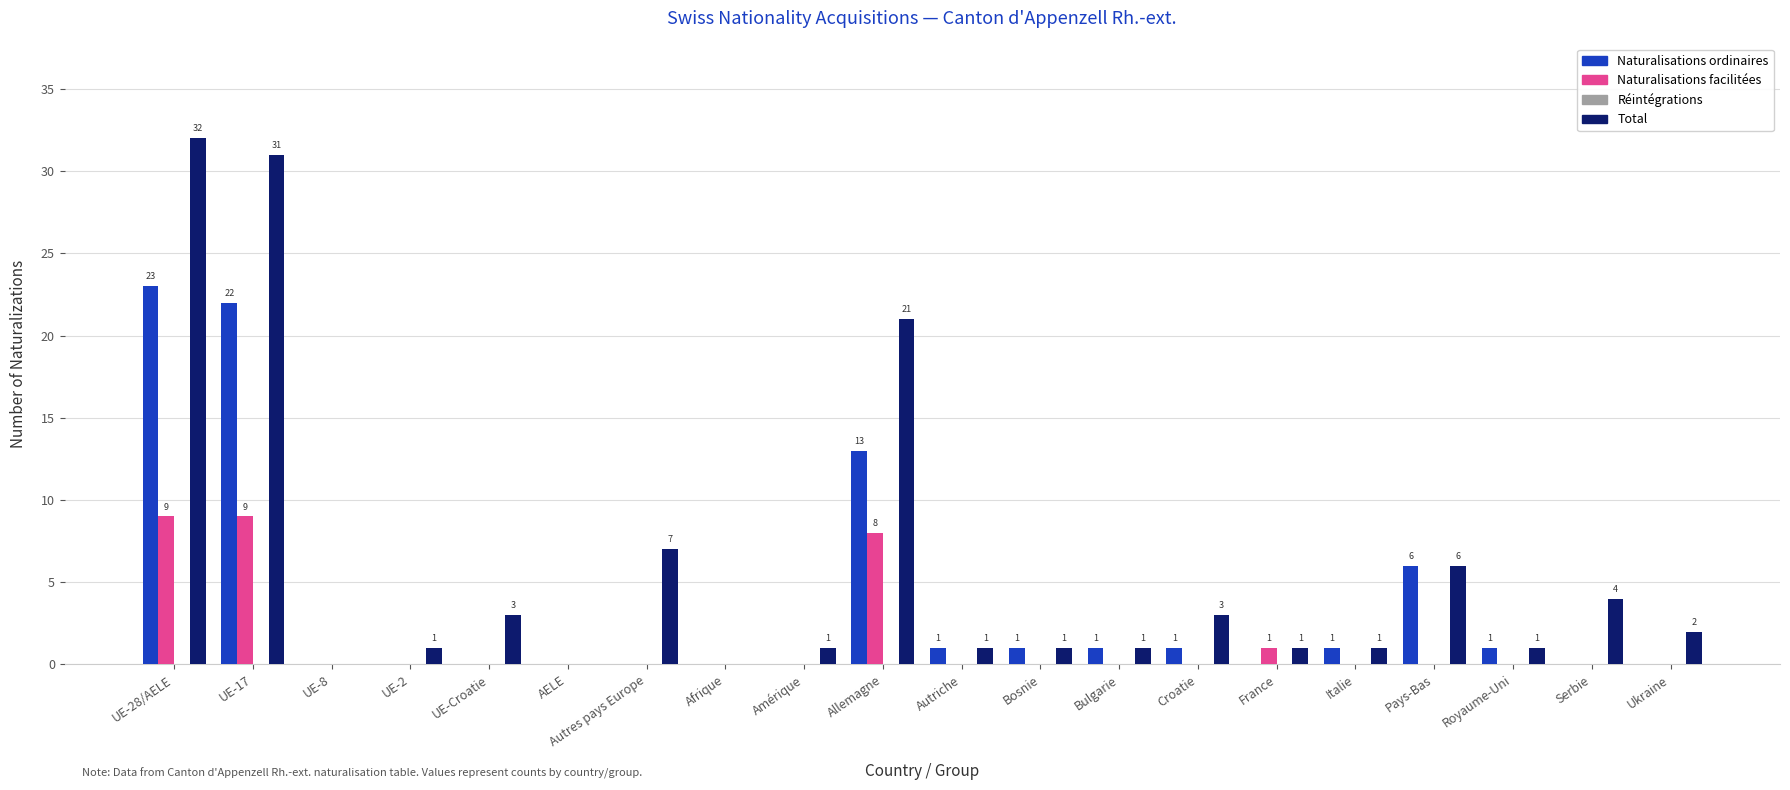

True or false: Total has a value of -18 at AELE.

False